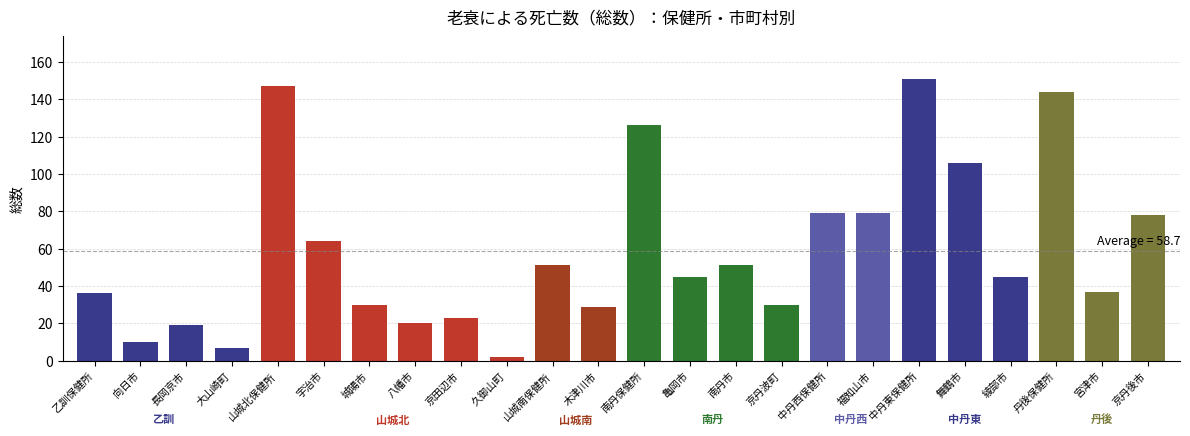

What is the minimum value shown in the chart?

2